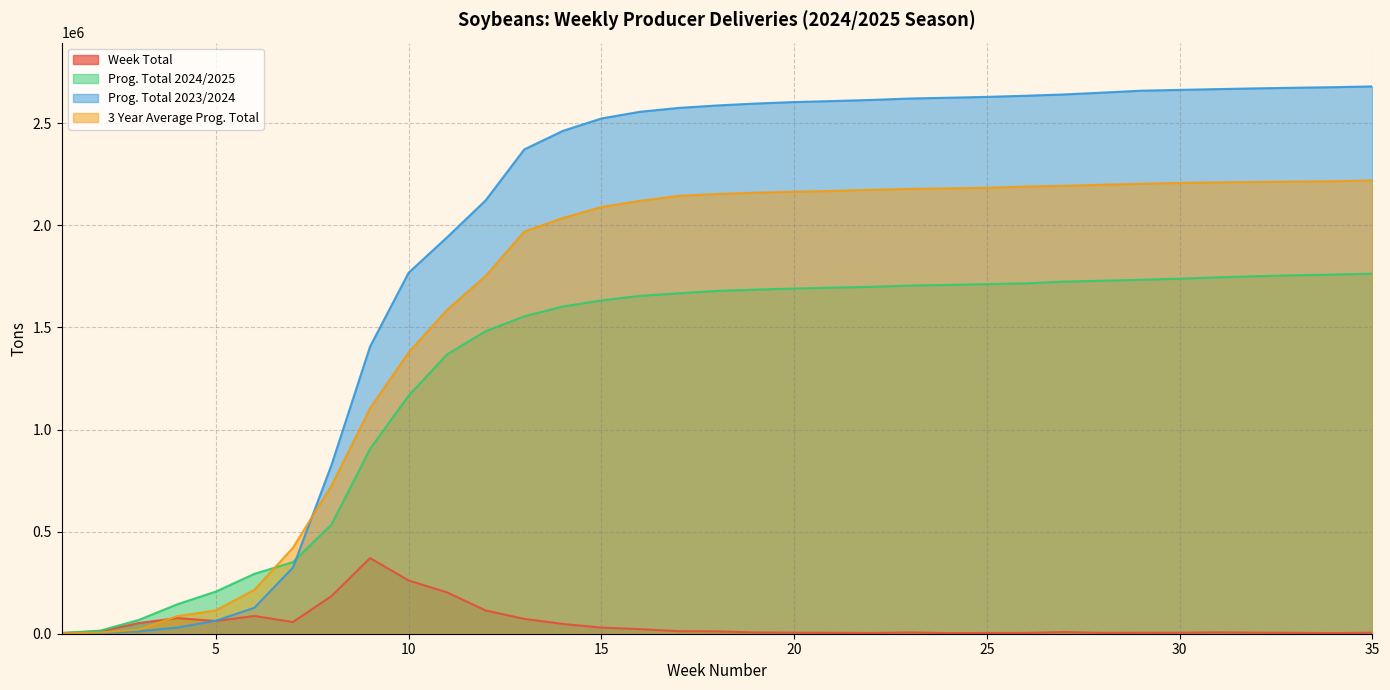

Reading left to right, what are all the values shown in this chart?

Week Total: 1=3487	2=11695	3=52408	4=76558	5=62369	6=86857	7=57301	8=184261	9=370413	10=260762	11=202417	12=113561	13=72591	14=47945	15=29932	16=22462	17=12525	18=11471	19=6332	20=5377	21=4590	22=3698	23=6531	24=3024	25=3704	26=3918	27=8407	28=4396	29=4886	30=4979	31=6884	32=5472	33=4483	34=3158	35=4906
Prog. Total 2024/2025: 1=3487	2=15182	3=67590	4=144148	5=206517	6=293374	7=350675	8=534936	9=905349	10=1166111	11=1368528	12=1482089	13=1554680	14=1602625	15=1632557	16=1655019	17=1667544	18=1679015	19=1685347	20=1690724	21=1695314	22=1699012	23=1705543	24=1708567	25=1712271	26=1716189	27=1724596	28=1728992	29=1733878	30=1738857	31=1745741	32=1751213	33=1755696	34=1758854	35=1763760
Prog. Total 2023/2024: 1=1167	2=4168	3=11660	4=29926	5=63741	6=127352	7=324586	8=826895	9=1406539	10=1768283	11=1942209	12=2122939	13=2372227	14=2462842	15=2523786	16=2556579	17=2575464	18=2587506	19=2596850	20=2604268	21=2609110	22=2614596	23=2621517	24=2625319	25=2629566	26=2635046	27=2641395	28=2650386	29=2659873	30=2663656	31=2667696	32=2671255	33=2674373	34=2677076	35=2680844
3 Year Average Prog. Total: 1=1087	2=5983	3=20346	4=85923	5=114469	6=214989	7=421384	8=725607	9=1104066	10=1377681	11=1586693	12=1752203	13=1969731	14=2036016	15=2090128	16=2120159	17=2144608	18=2153447	19=2160197	20=2165234	21=2168682	22=2174563	23=2178567	24=2181431	25=2184235	26=2190063	27=2194049	28=2199147	29=2204145	30=2208046	31=2210583	32=2212780	33=2214704	34=2216370	35=2220333